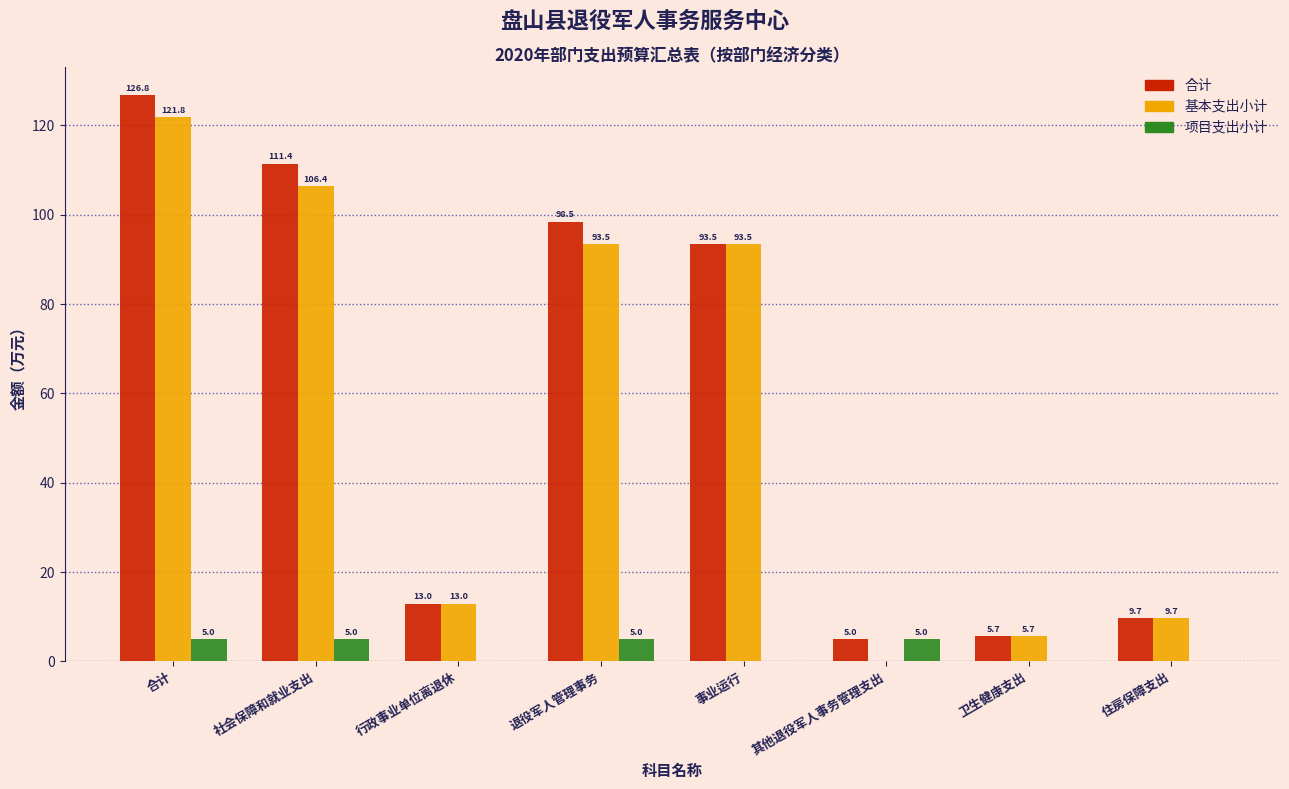

Reading left to right, list all the values displayed in this chart.

合计: 合计=126.8	社会保障和就业支出=111.4	行政事业单位离退休=13.0	退役军人管理事务=98.5	事业运行=93.5	其他退役军人事务管理支出=5.0	卫生健康支出=5.7	住房保障支出=9.7
基本支出小计: 合计=121.8	社会保障和就业支出=106.4	行政事业单位离退休=13.0	退役军人管理事务=93.5	事业运行=93.5	其他退役军人事务管理支出=0.0	卫生健康支出=5.7	住房保障支出=9.7
项目支出小计: 合计=5.0	社会保障和就业支出=5.0	行政事业单位离退休=0.0	退役军人管理事务=5.0	事业运行=0.0	其他退役军人事务管理支出=5.0	卫生健康支出=0.0	住房保障支出=0.0